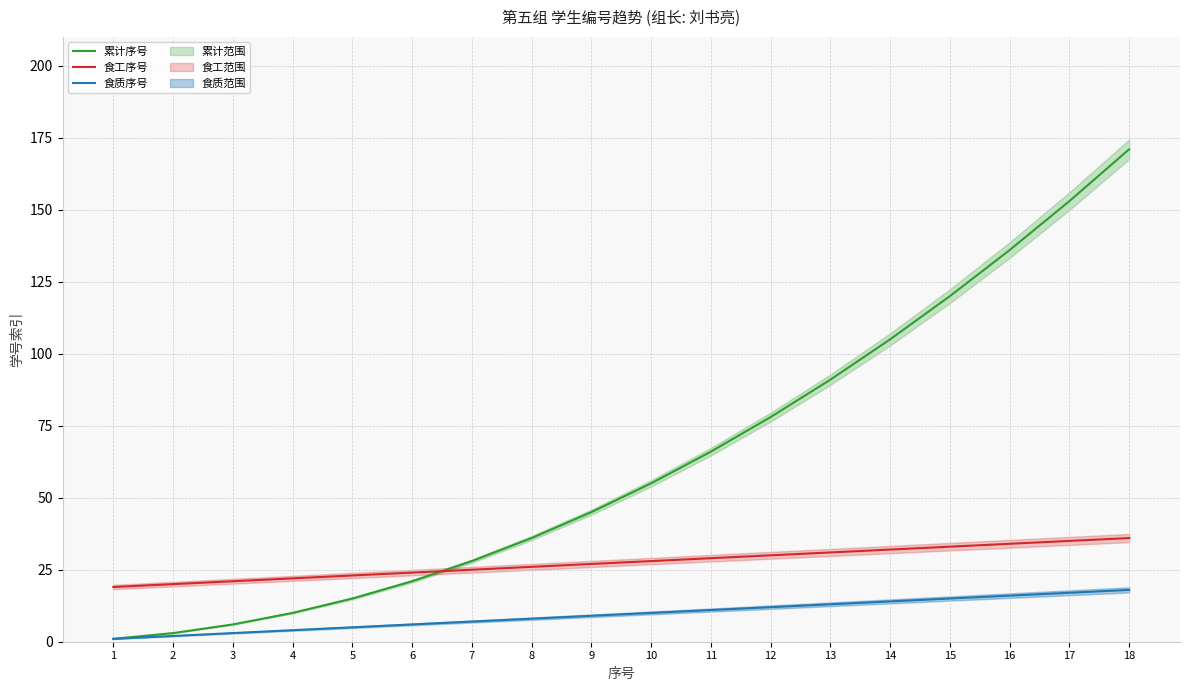

What is the average value of the 累计序号 series?

63